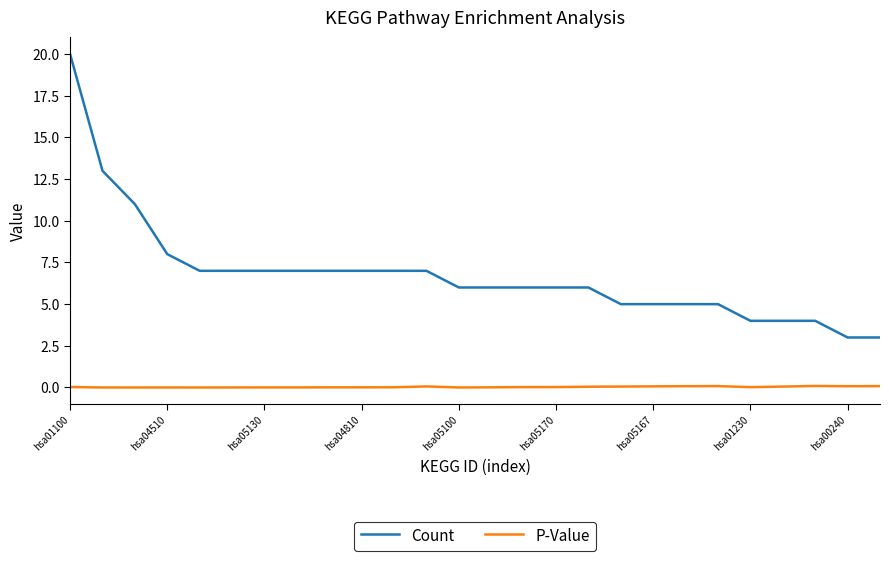

List the series in order of their overall mean, lowest first.

P-Value, Count